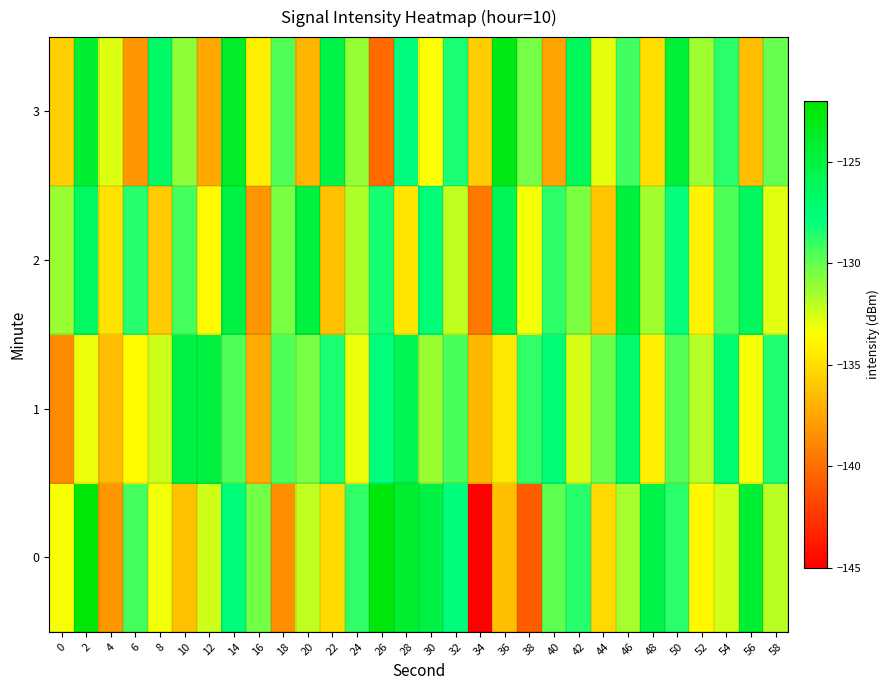

Between 50 and 40, which is larger?

50